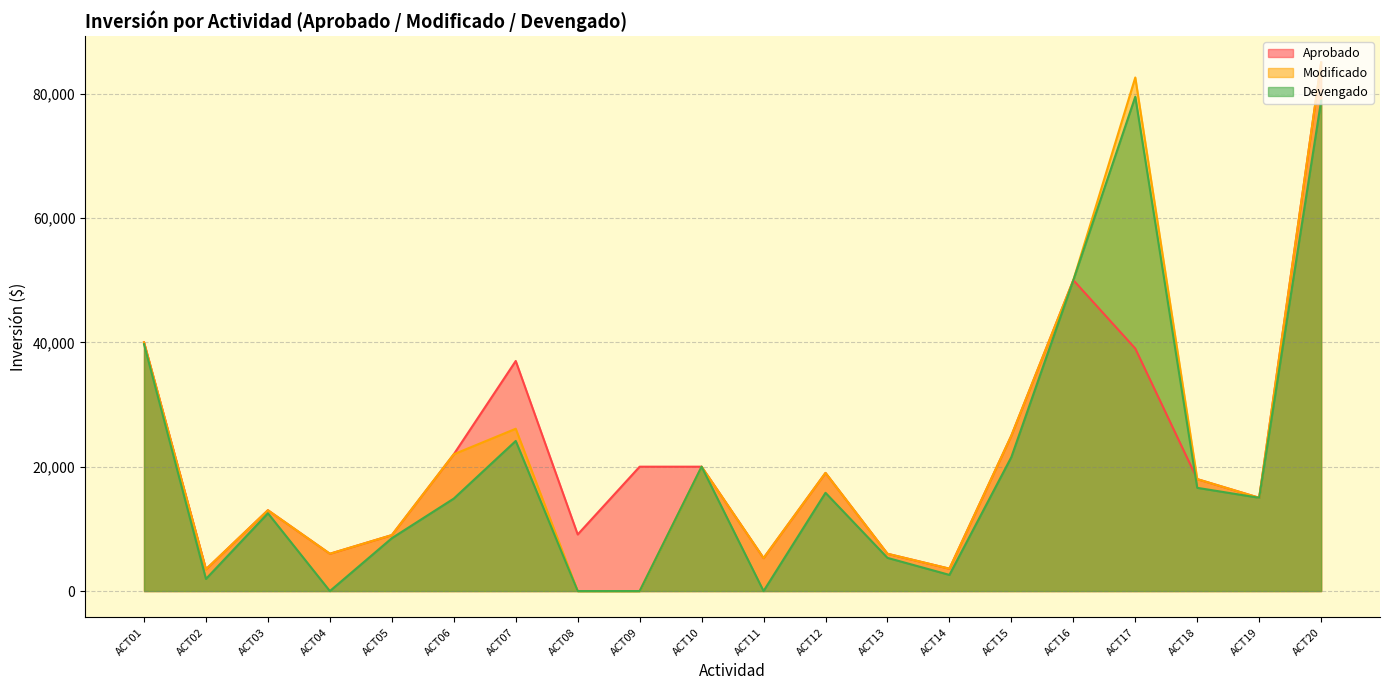

Reading left to right, what are all the values shown in this chart?

Aprobado: ACT01=40000	ACT02=3500	ACT03=13000	ACT04=6000	ACT05=9000	ACT06=22000	ACT07=37000	ACT08=9100	ACT09=20000	ACT10=20000	ACT11=5300	ACT12=19000	ACT13=6000	ACT14=3600	ACT15=25000	ACT16=50000	ACT17=39000	ACT18=18000	ACT19=15000	ACT20=85000
Modificado: ACT01=40000	ACT02=3500	ACT03=13000	ACT04=6000	ACT05=9000	ACT06=22000	ACT07=26100	ACT08=0	ACT09=0	ACT10=20000	ACT11=5300	ACT12=19000	ACT13=6000	ACT14=3600	ACT15=25000	ACT16=50000	ACT17=82582	ACT18=18000	ACT19=15000	ACT20=85000
Devengado: ACT01=39702	ACT02=1951	ACT03=12512	ACT04=0	ACT05=8500	ACT06=14871	ACT07=24138	ACT08=0	ACT09=0	ACT10=20000	ACT11=0	ACT12=15800	ACT13=5337	ACT14=2600	ACT15=21547	ACT16=49980	ACT17=79490	ACT18=16600	ACT19=15000	ACT20=78854